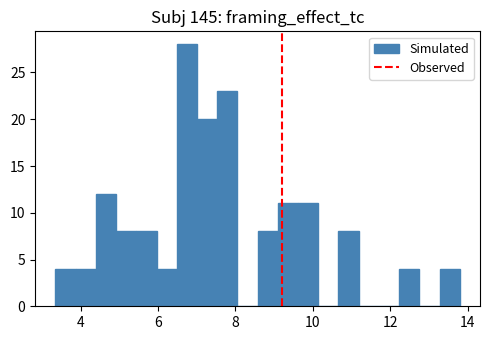

Read against the x-axis, roughly where is the centre of the tallest bar?

6.8